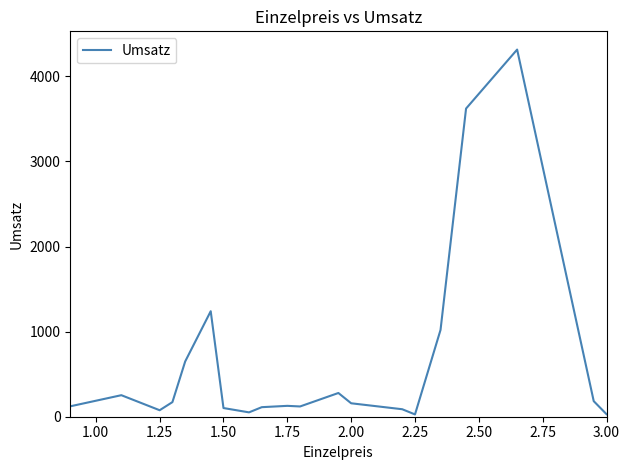

What is the greatest value displayed?

4314.2